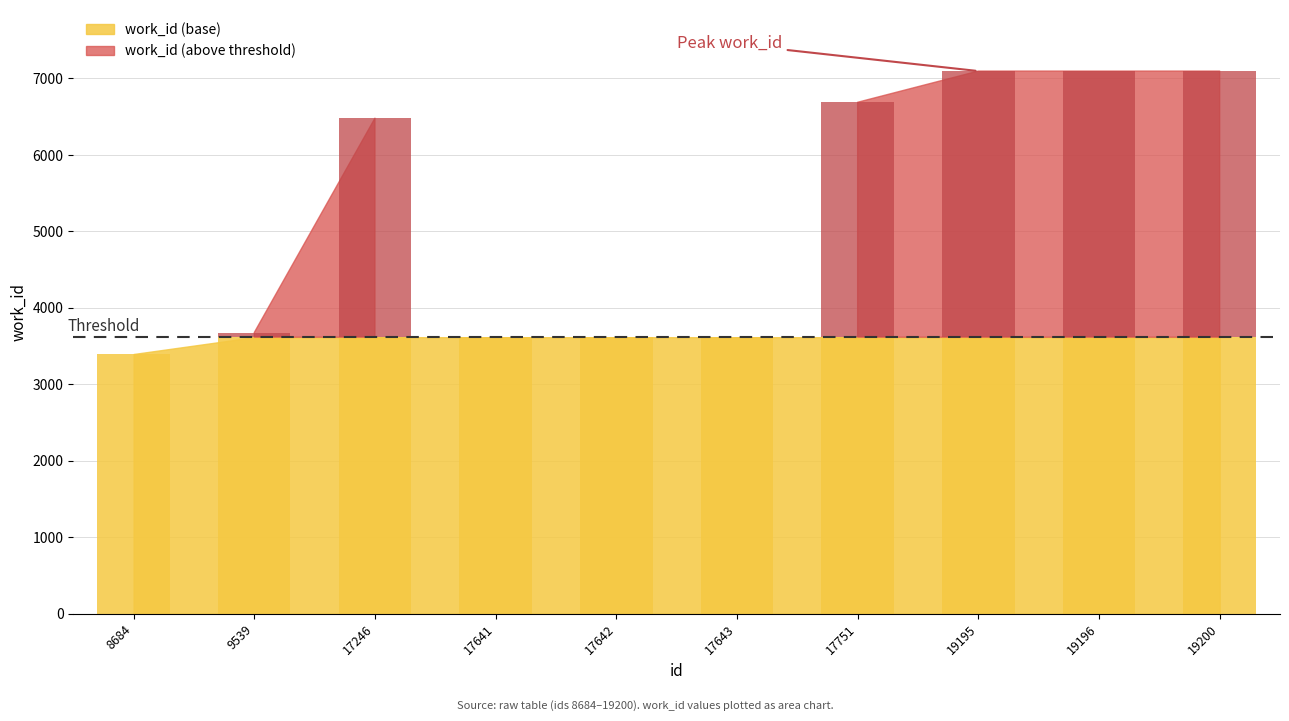

Are the bars horizontal?

No